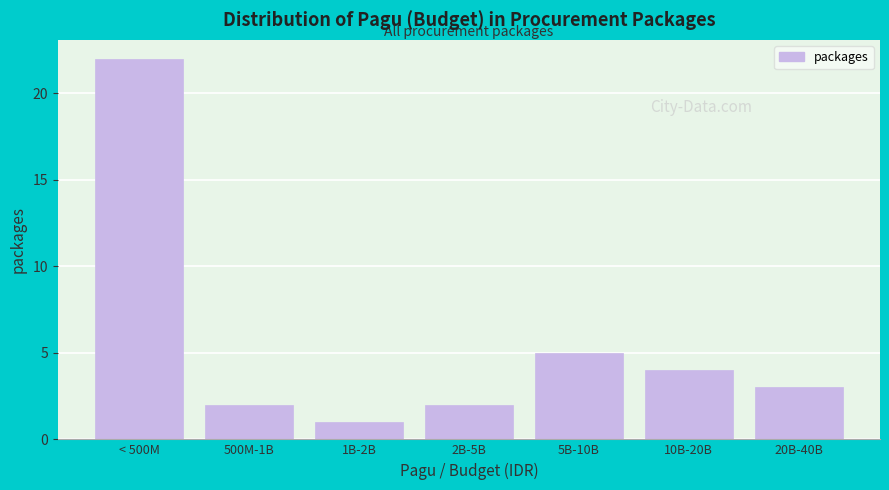

Reading left to right, list all the values displayed in this chart.

22	2	1	2	5	4	3